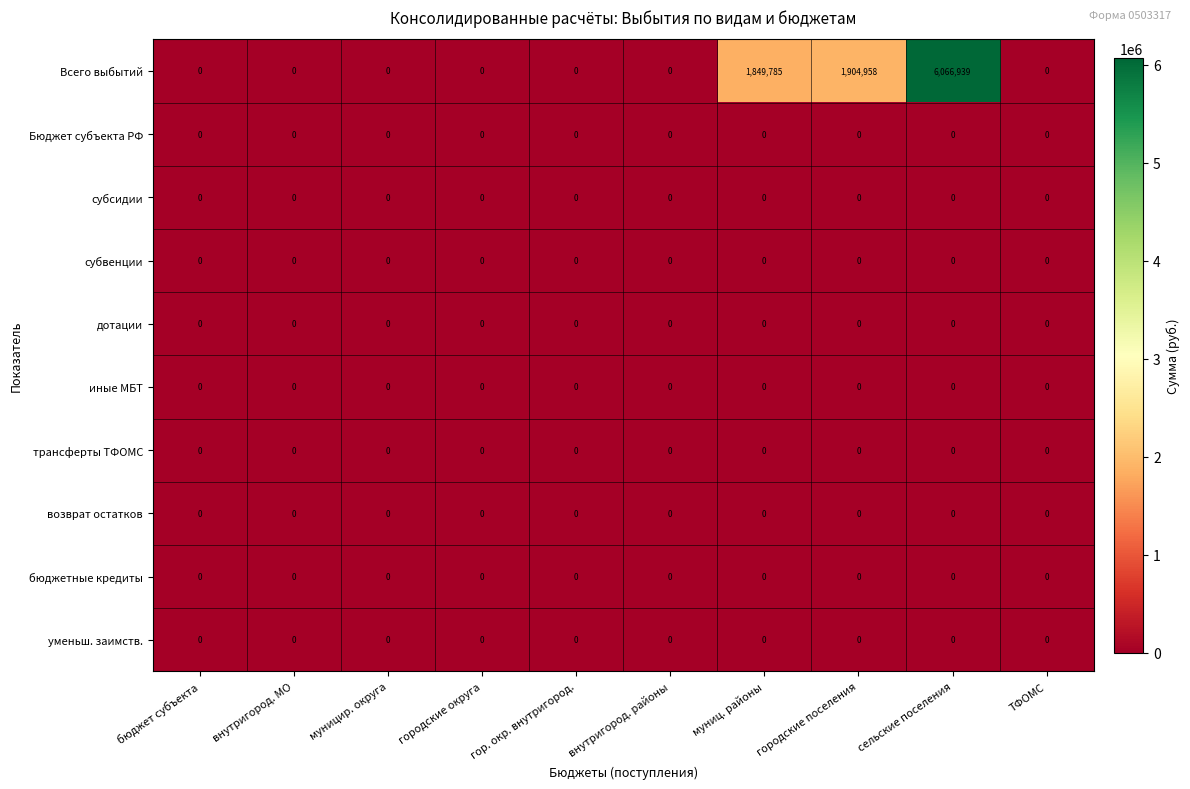

Which category has the highest value across all series?

сельские поселения